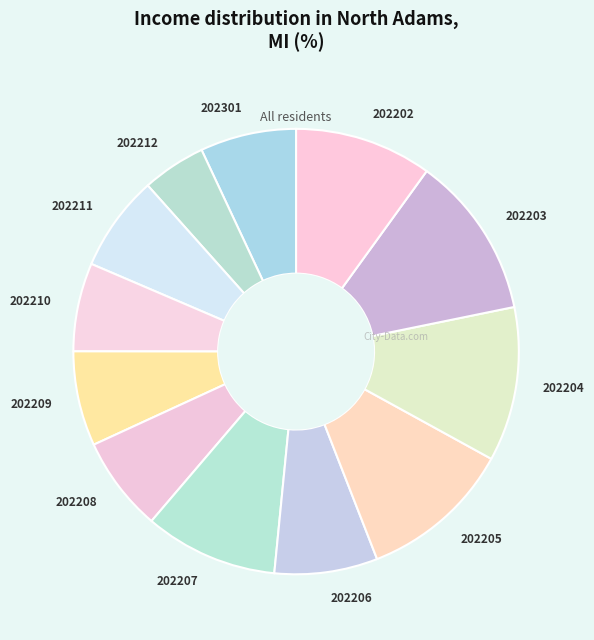

Approximately how many times larger is the value at 202205 compared to 202204?

1.0